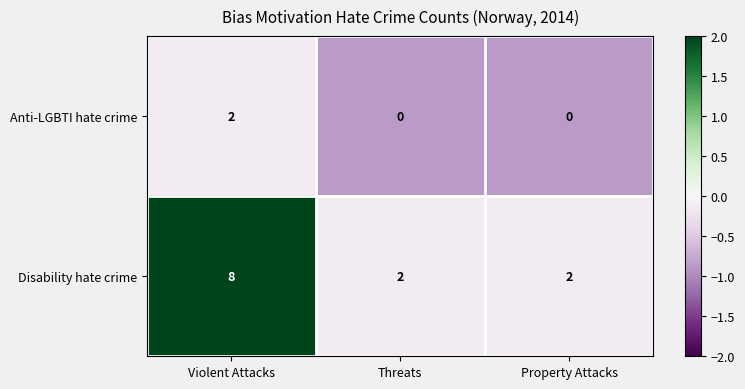

True or false: Anti-LGBTI hate crime has a value of 1 at Threats.

False